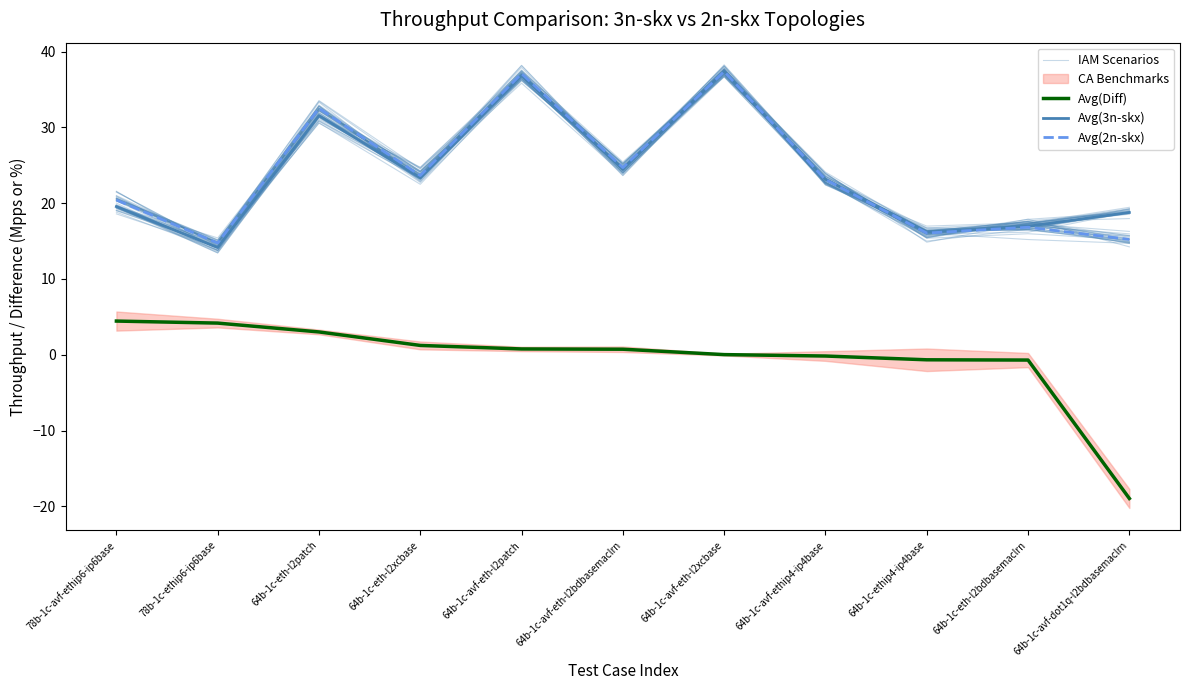

Reading left to right, extract all data points from this chart.

IAM Scenarios: 78b-1c-avf-ethip6-ip6base=19.8	78b-1c-ethip6-ip6base=14.1	64b-1c-eth-l2patch=31.9	64b-1c-eth-l2xcbase=24.1	64b-1c-avf-eth-l2patch=36.7	64b-1c-avf-eth-l2bdbasemaclrn=24.4	64b-1c-avf-eth-l2xcbase=38.2	64b-1c-avf-ethip4-ip4base=23.5	64b-1c-ethip4-ip4base=15.9	64b-1c-eth-l2bdbasemaclrn=17.2	64b-1c-avf-dot1q-l2bdbasemaclrn=18.5
Avg(Diff): 78b-1c-avf-ethip6-ip6base=4.4	78b-1c-ethip6-ip6base=4.2	64b-1c-eth-l2patch=3.0	64b-1c-eth-l2xcbase=1.2	64b-1c-avf-eth-l2patch=0.8	64b-1c-avf-eth-l2bdbasemaclrn=0.7	64b-1c-avf-eth-l2xcbase=0.0	64b-1c-avf-ethip4-ip4base=-0.2	64b-1c-ethip4-ip4base=-0.7	64b-1c-eth-l2bdbasemaclrn=-0.7	64b-1c-avf-dot1q-l2bdbasemaclrn=-19.0
Avg(3n-skx): 78b-1c-avf-ethip6-ip6base=19.5	78b-1c-ethip6-ip6base=14.1	64b-1c-eth-l2patch=31.6	64b-1c-eth-l2xcbase=23.4	64b-1c-avf-eth-l2patch=36.8	64b-1c-avf-eth-l2bdbasemaclrn=24.5	64b-1c-avf-eth-l2xcbase=37.4	64b-1c-avf-ethip4-ip4base=23.2	64b-1c-ethip4-ip4base=16.2	64b-1c-eth-l2bdbasemaclrn=16.9	64b-1c-avf-dot1q-l2bdbasemaclrn=18.8
Avg(2n-skx): 78b-1c-avf-ethip6-ip6base=20.4	78b-1c-ethip6-ip6base=14.7	64b-1c-eth-l2patch=32.5	64b-1c-eth-l2xcbase=23.6	64b-1c-avf-eth-l2patch=37.1	64b-1c-avf-eth-l2bdbasemaclrn=24.7	64b-1c-avf-eth-l2xcbase=37.4	64b-1c-avf-ethip4-ip4base=23.1	64b-1c-ethip4-ip4base=16.1	64b-1c-eth-l2bdbasemaclrn=16.8	64b-1c-avf-dot1q-l2bdbasemaclrn=15.2